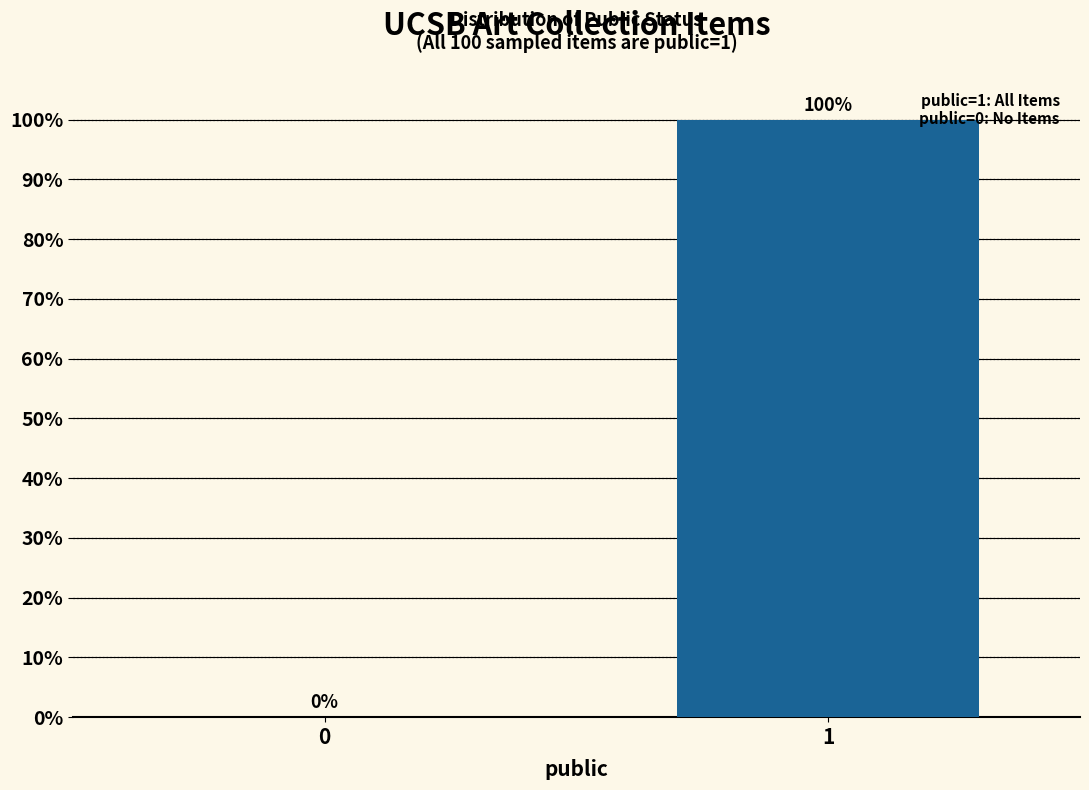

Reading right to left, what are all the values shown in this chart?

1=100	0=0